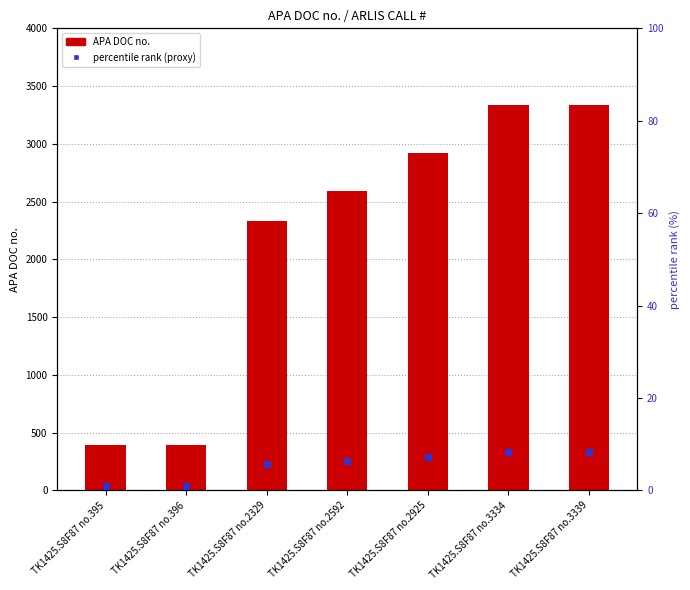

Rank the series by their maximum value, from lowest to highest.

percentile rank (proxy), APA DOC no.